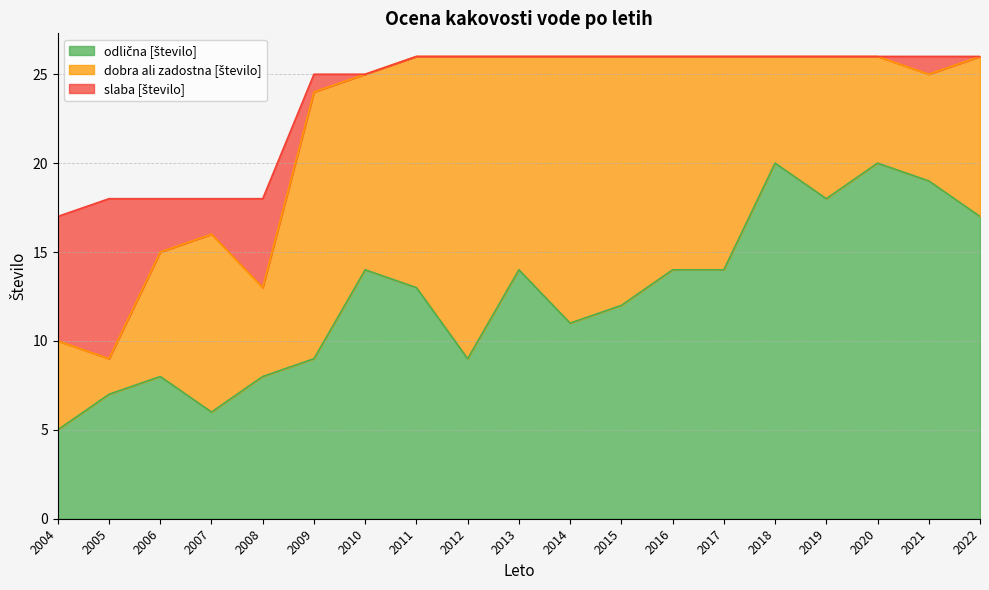

What is the maximum value shown in the chart?

20